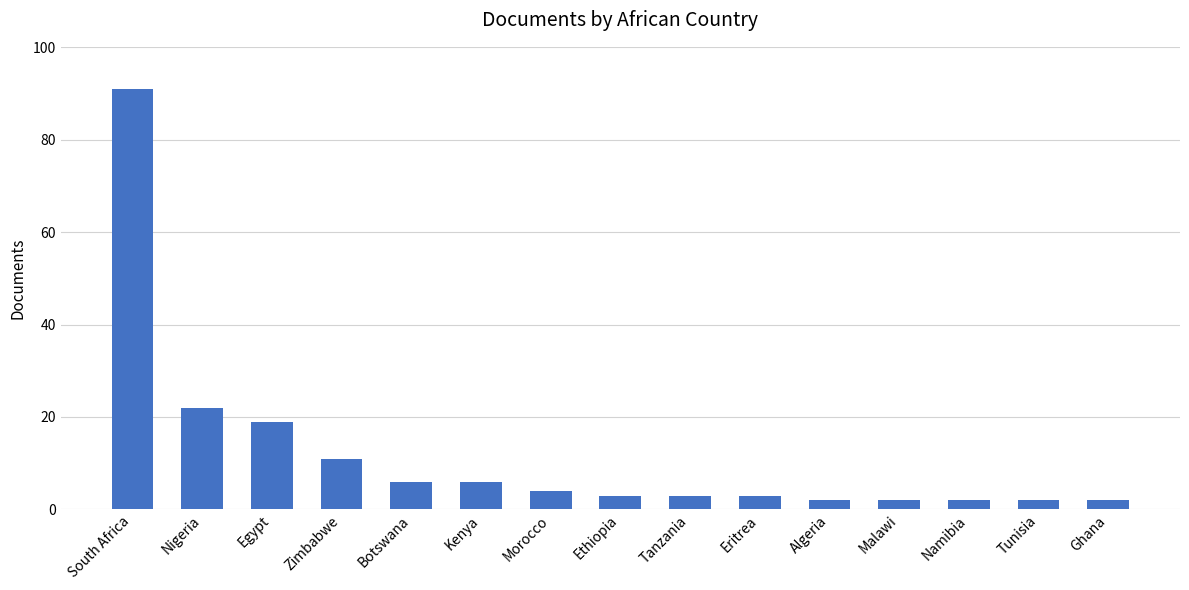

What is the maximum value shown in the chart?

91